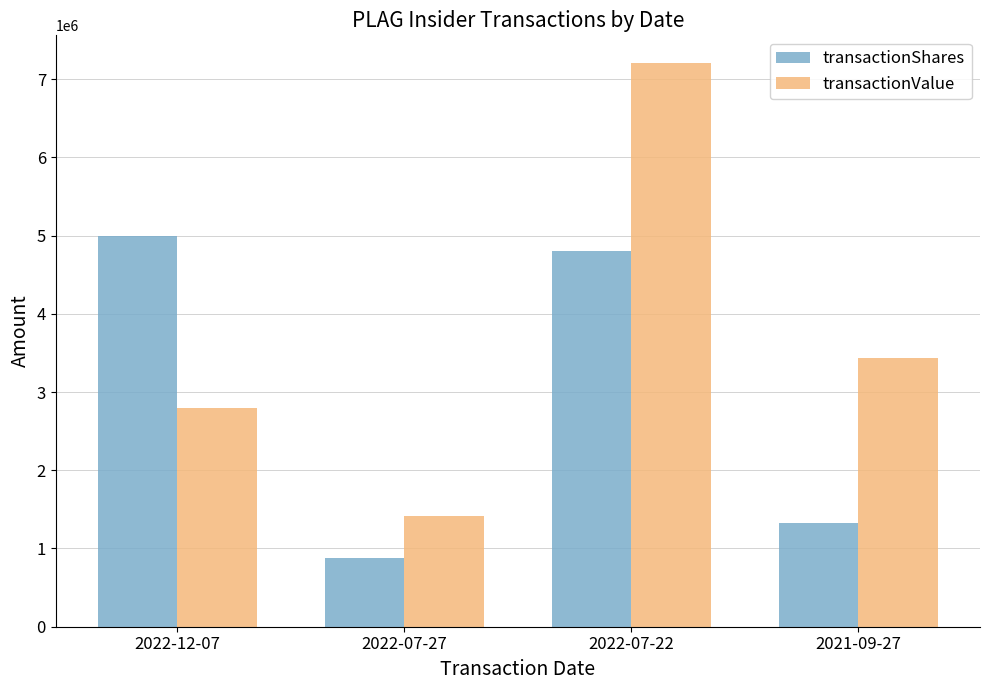

What is the label of the 2nd bar from the left?

2022-07-27